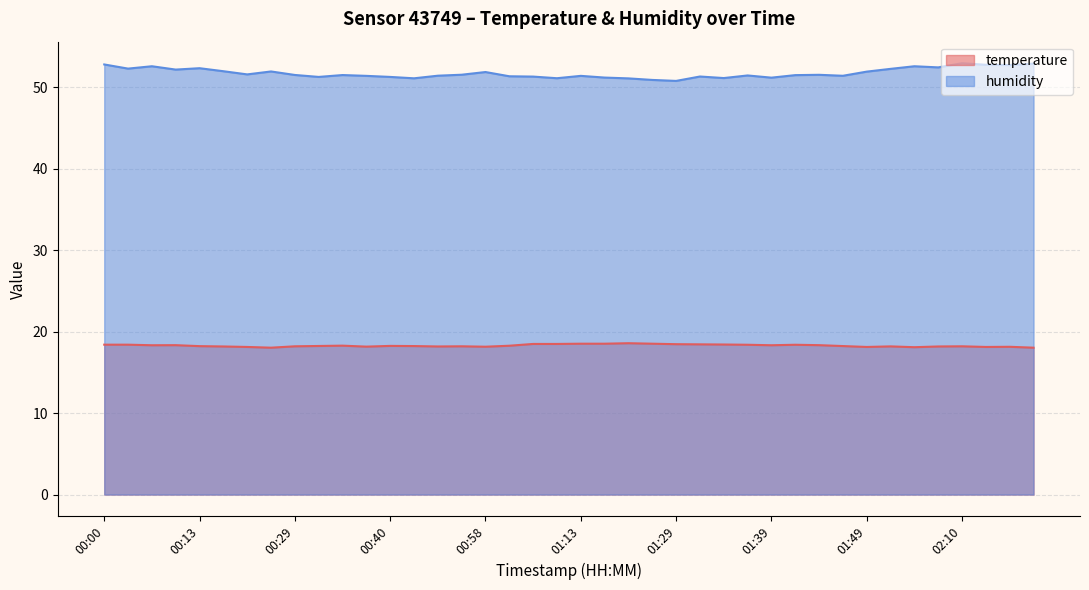

Is it true that humidity equals 51.9 at 01:49?

True